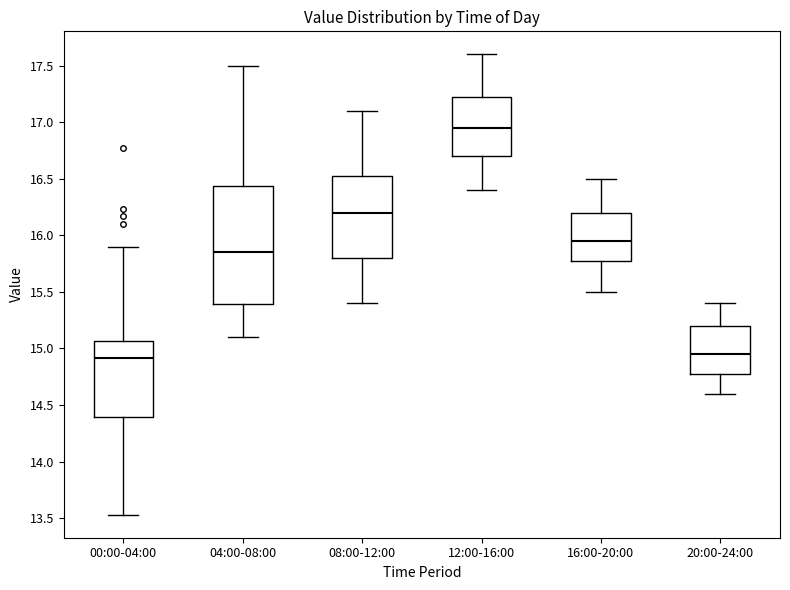

Which box is the tallest, from its lower edge to its upper edge?

04:00-08:00